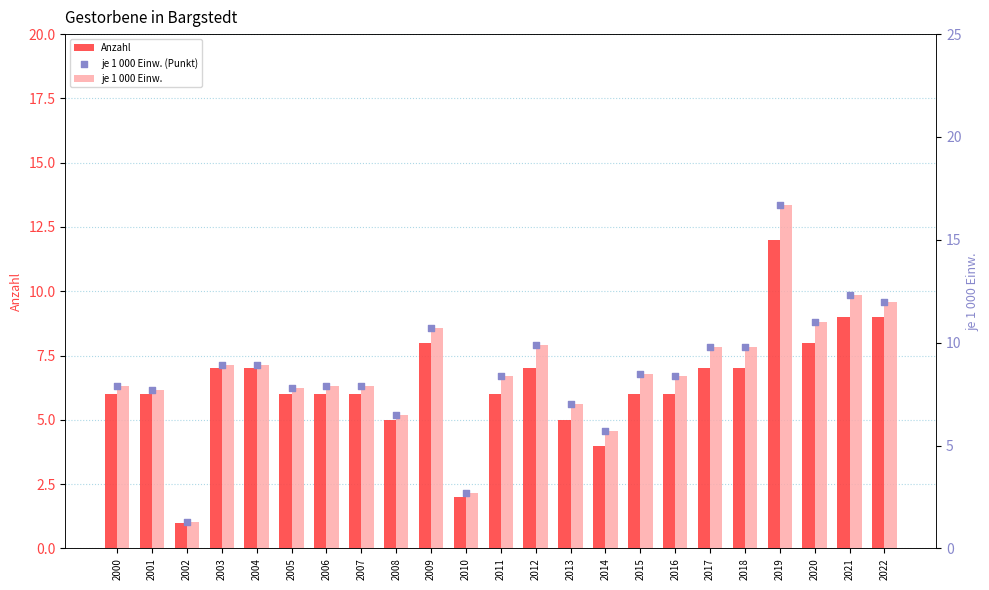

Which series reaches the minimum Y coordinate?

Anzahl